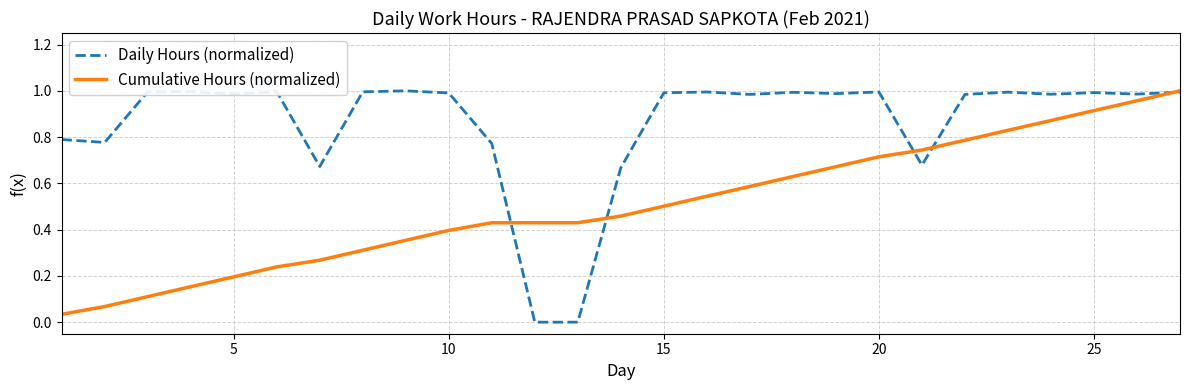

Rank the series by their average value, from highest to lowest.

Daily Hours (normalized), Cumulative Hours (normalized)